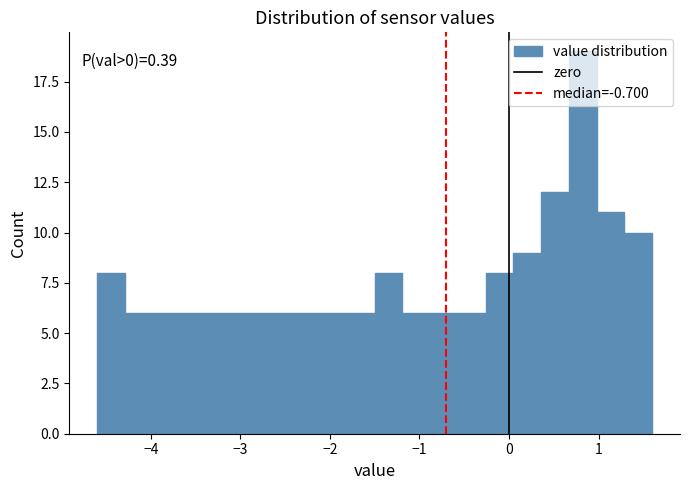

Around what value on the x-axis is the tallest bar? Give the approximate position of its centre, as read against the axis.

0.8